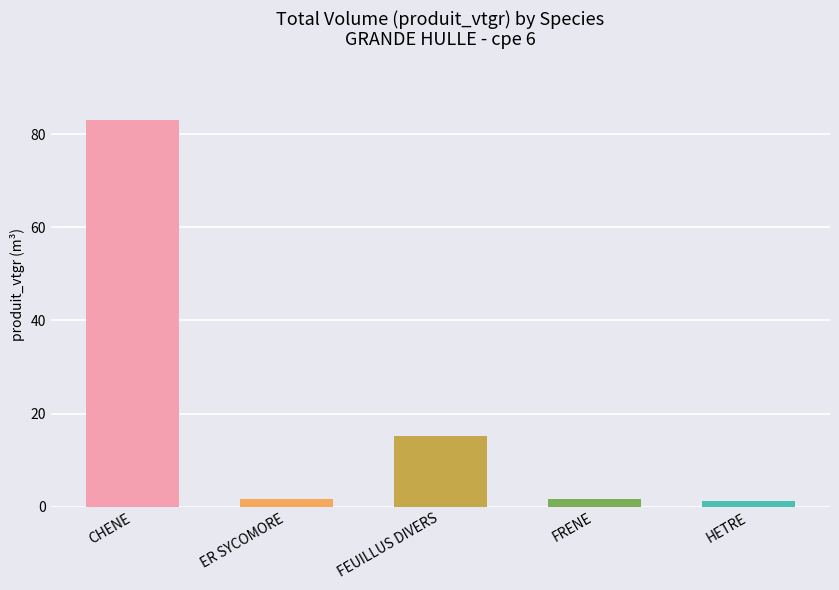

What is the maximum value shown in the chart?

83.0